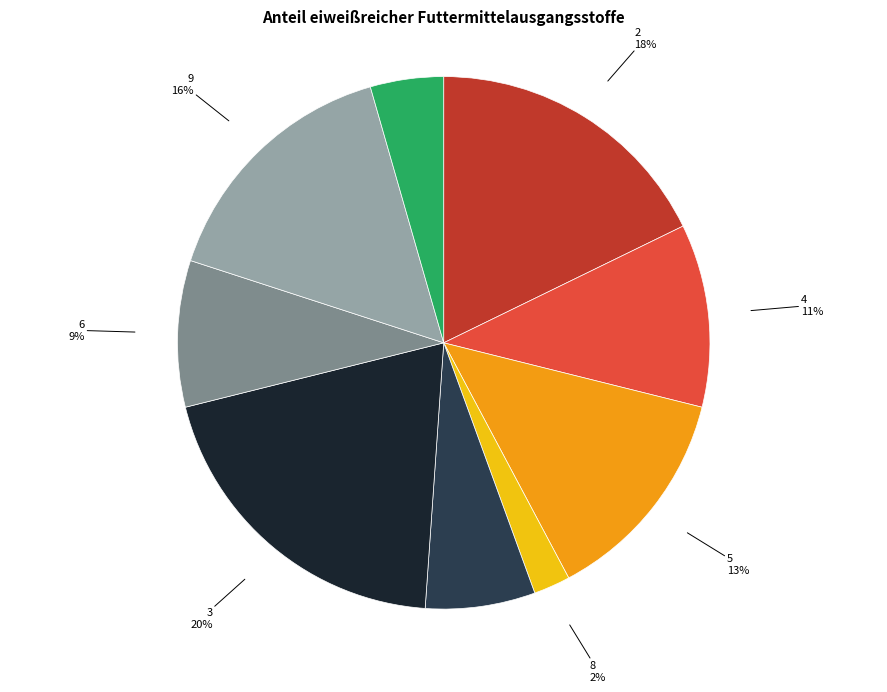

How many slices are in this pie chart?

9